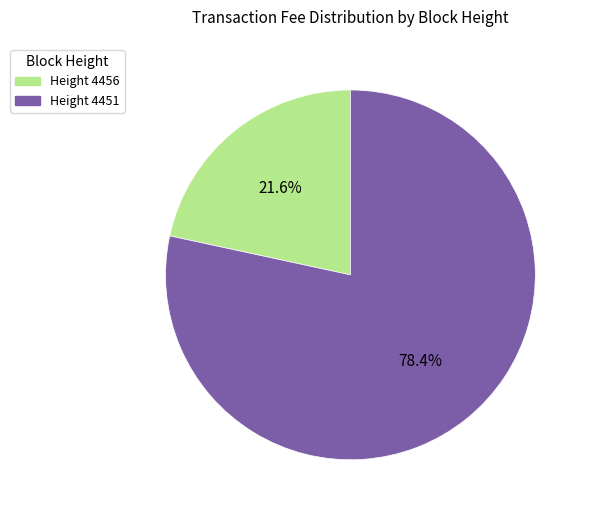

Count the number of slices in the pie.

2